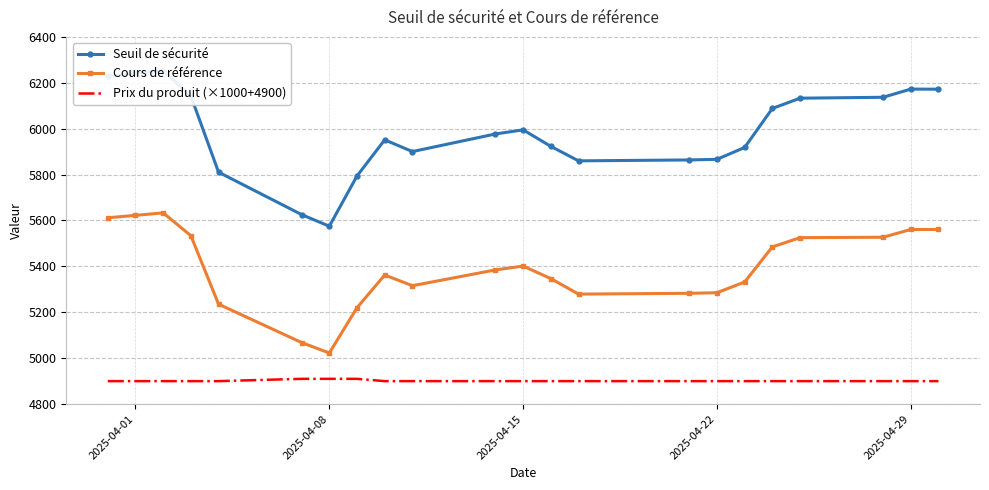

The value of Prix du produit (×1000+4900) at 2025-04-08 is 4910.0. True or false?

True